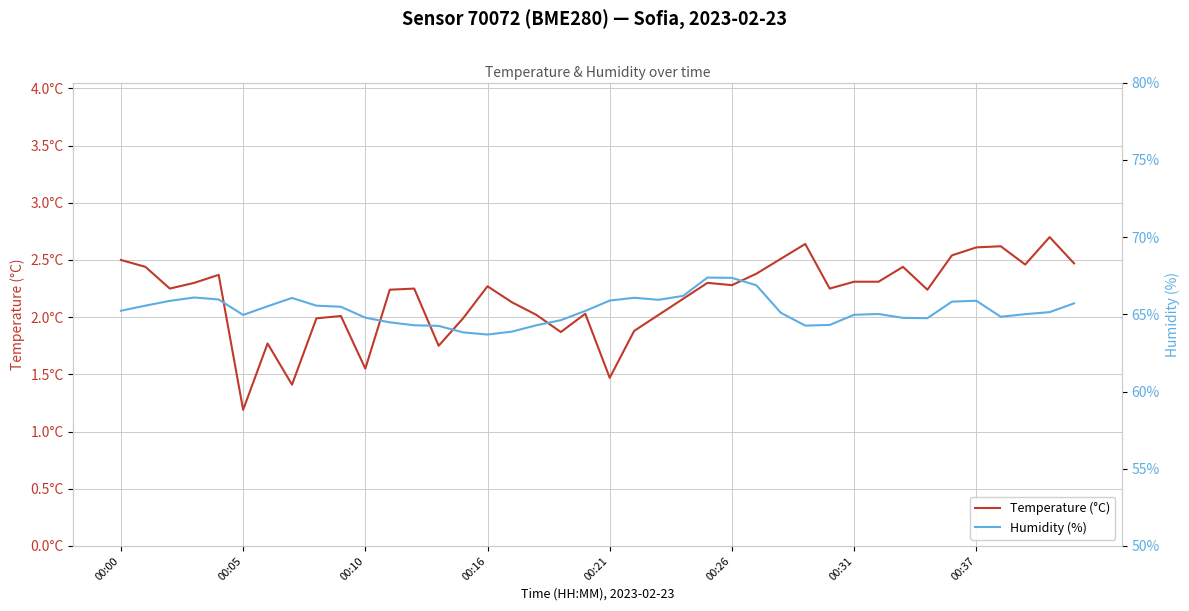

What is the smallest value displayed?

1.2